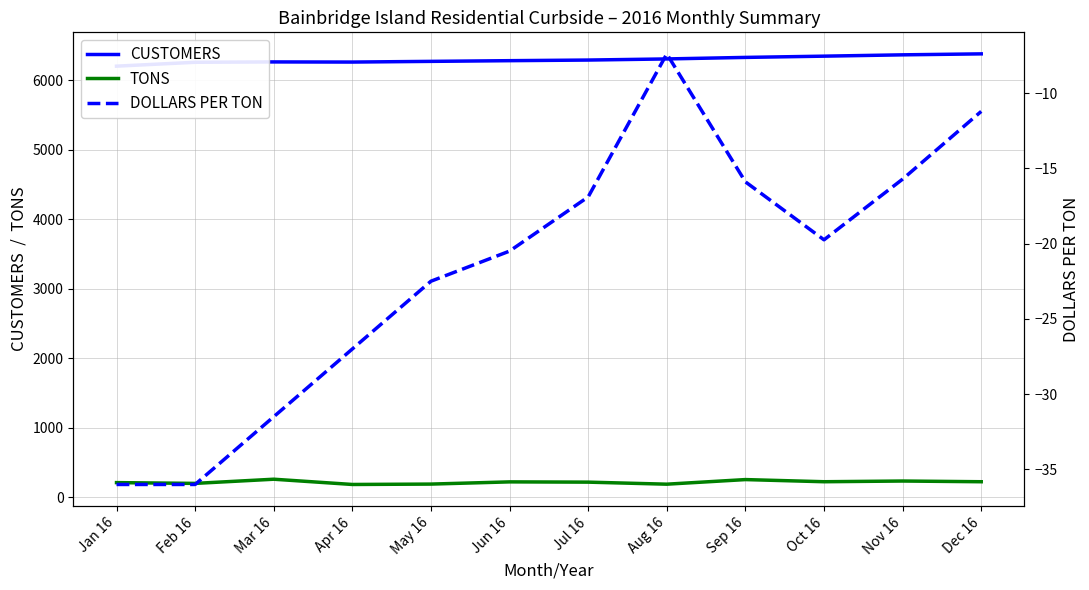

What position from the right is Jun 16?

7